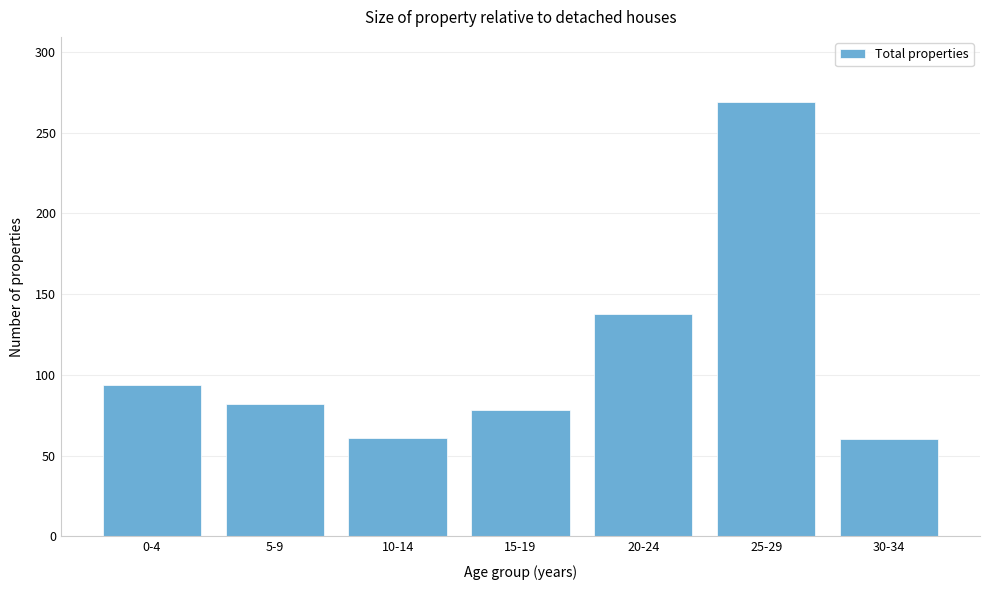

What is the change in value from 15-19 to 25-29?

+191